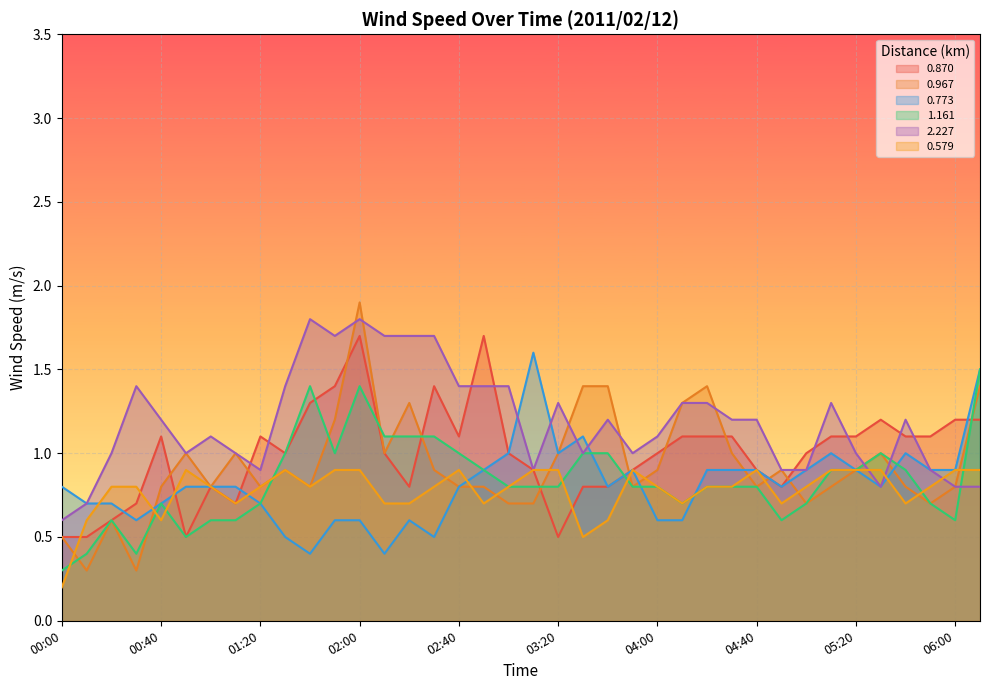

Is the value of 0.773 at 02:00 greater than the value of 1.161 at 03:40?

No